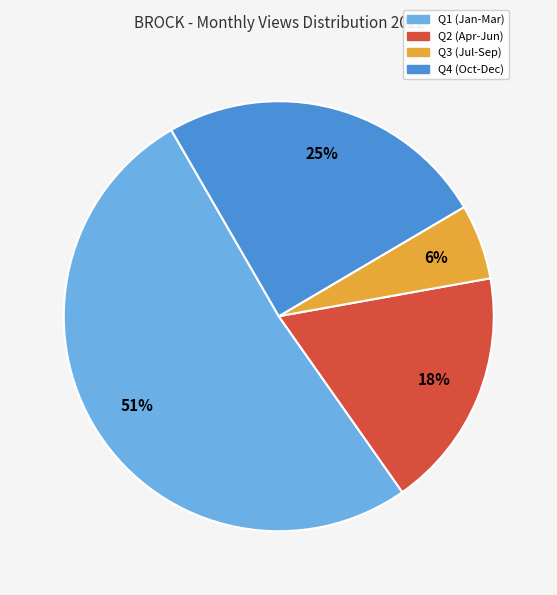

Is there a majority slice in this chart?

Yes